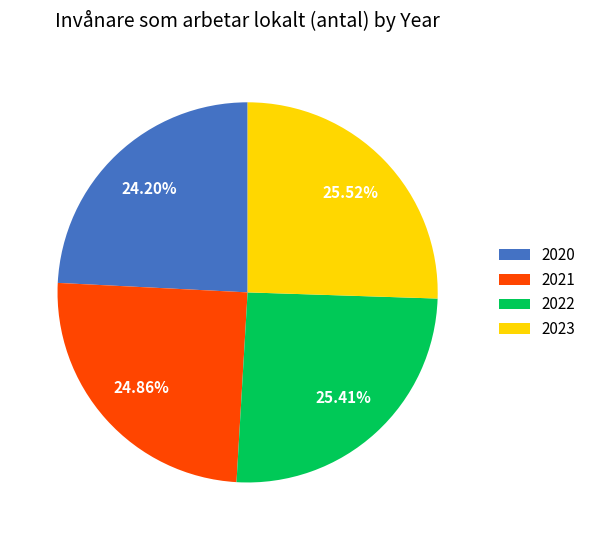

Combined, do 2023 and 2022 account for over 50%?

Yes